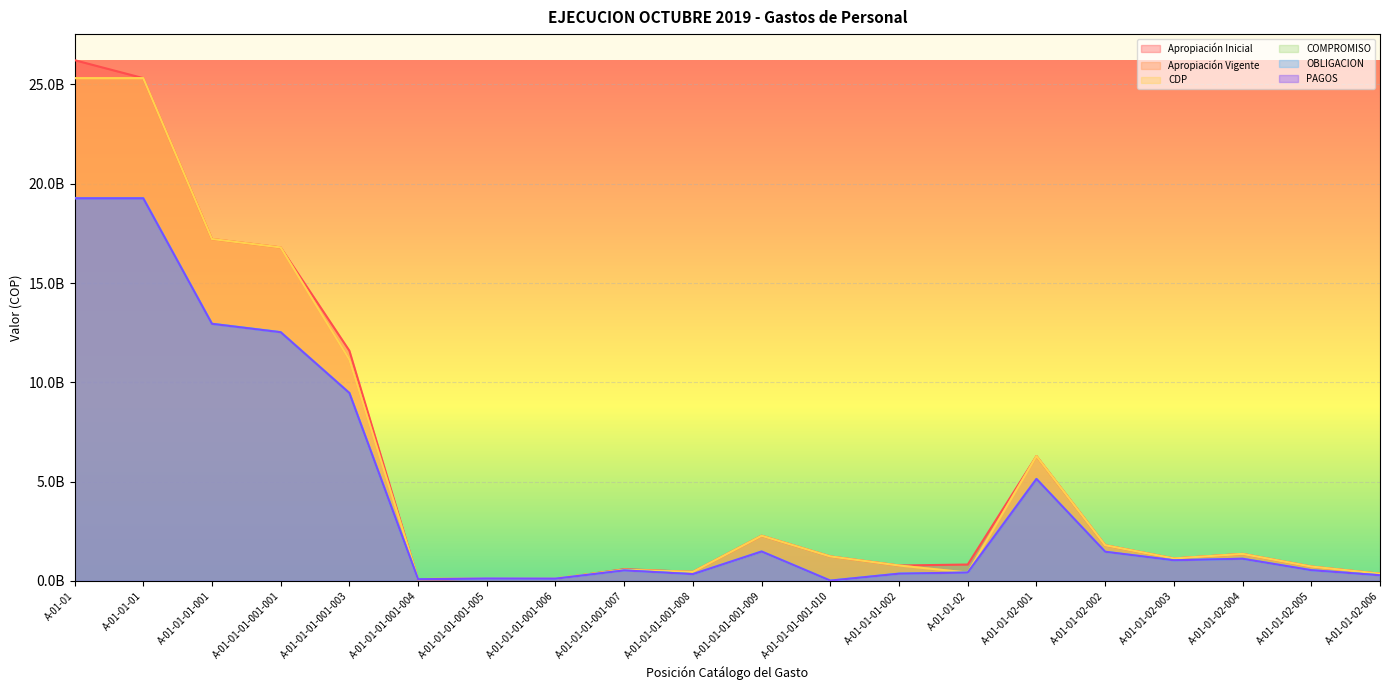

What is the minimum value shown in the chart?

16904993